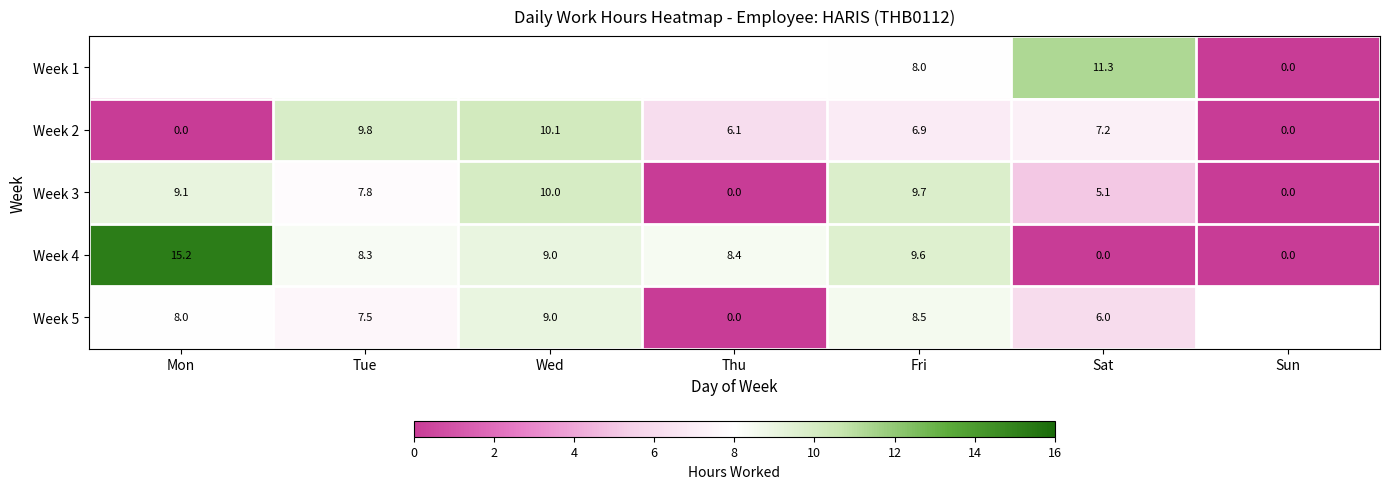

What is the spread (max minus min) of values at Sat?

11.3